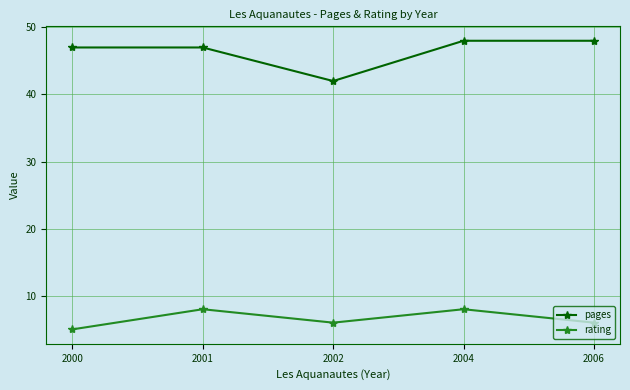

Which series changed the most between 2001 and 2006?

rating